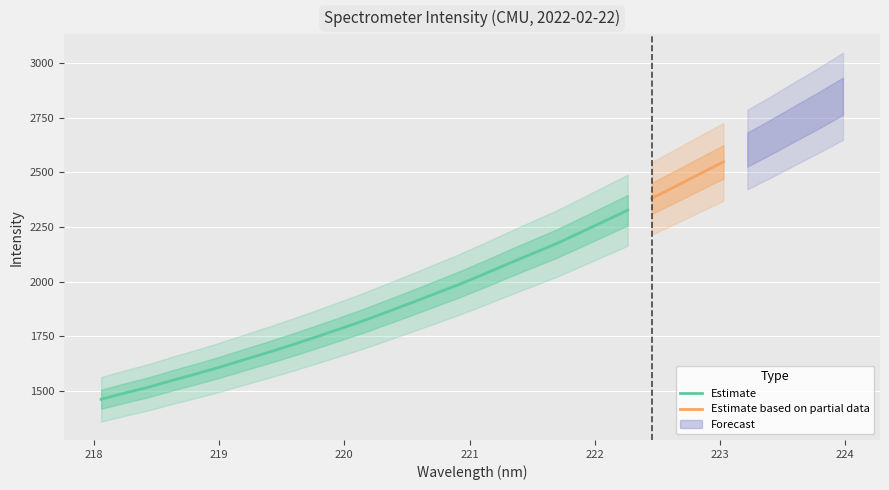

List the labels in order of value, largest first.

223.9802, 223.7895, 223.5987, 223.408, 223.2172, 223.0264, 222.8355, 222.6447, 222.4538, 222.263, 222.0721, 221.8812, 221.6902, 221.4993, 221.3083, 221.1174, 220.9264, 220.7354, 220.5444, 220.3533, 220.1623, 219.9712, 219.7801, 219.589, 219.3979, 219.2067, 219.0156, 218.8244, 218.6332, 218.442, 218.2508, 218.0596